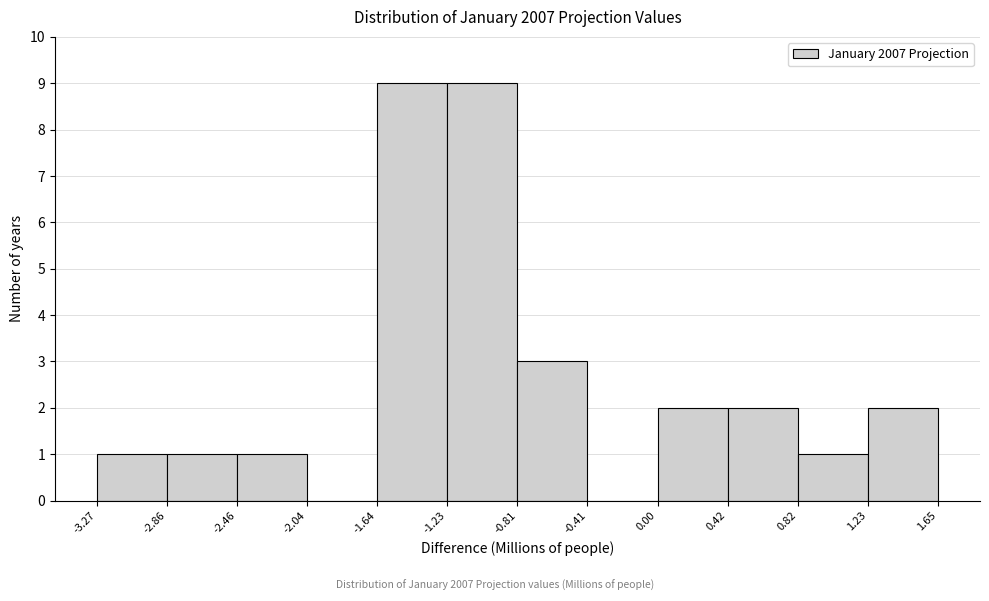

What is the height of the bar covering -2.86 to -2.46 on the x-axis? The values are not printed on the chart, so give them approximately, as read against the axis.

1